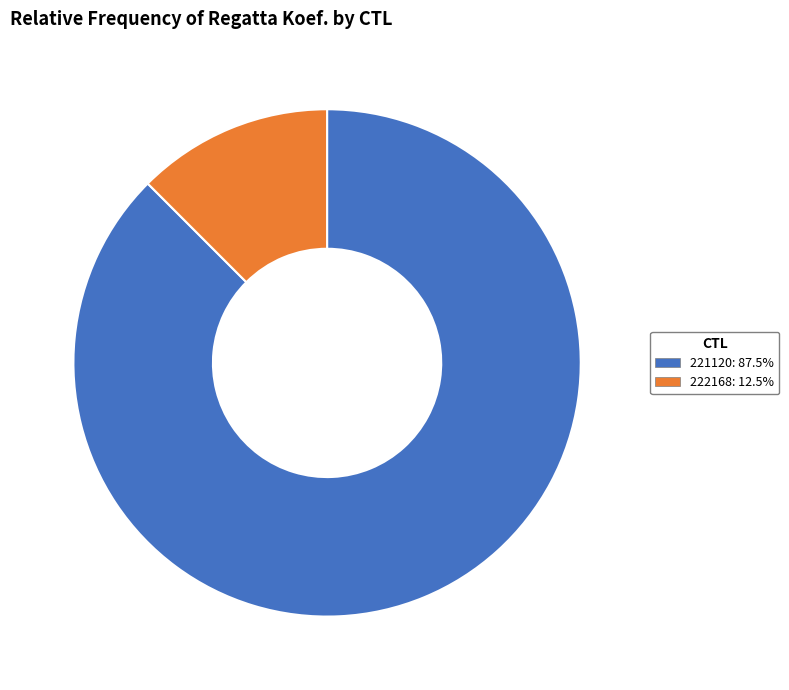

What is the majority slice?

221120